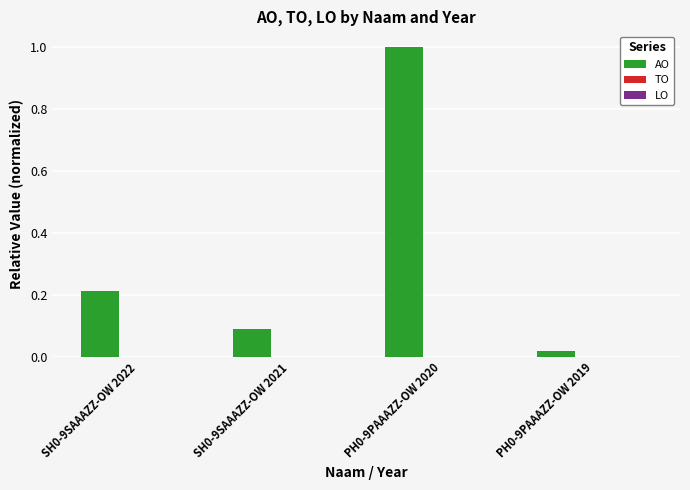

What is the change in value from SH0-9SAAAZZ-OW 2022 to PH0-9PAAAZZ-OW 2020?

+0.8